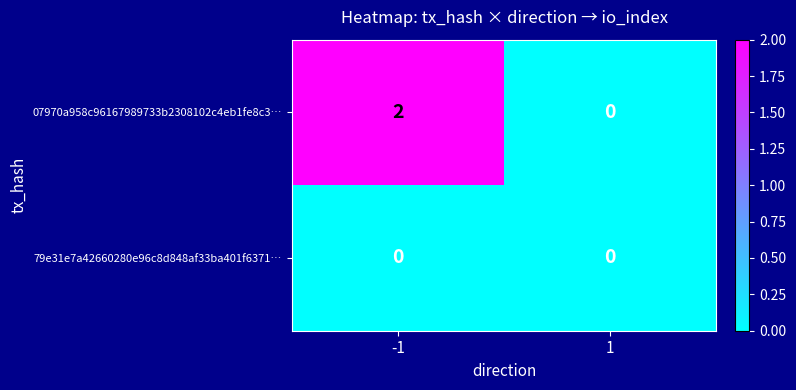

Which series has the widest spread of values?

07970a958c96167989733b2308102c4eb1fe8c3…